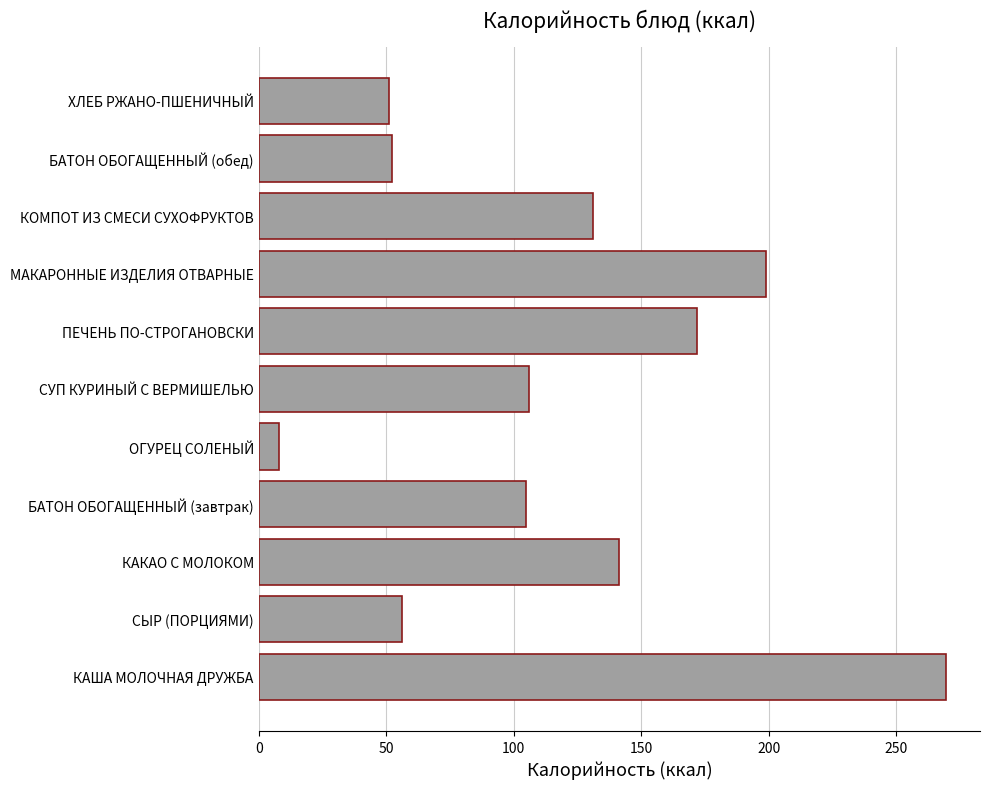

Which has a higher value, МАКАРОННЫЕ ИЗДЕЛИЯ ОТВАРНЫЕ or ПЕЧЕНЬ ПО-СТРОГАНОВСКИ?

МАКАРОННЫЕ ИЗДЕЛИЯ ОТВАРНЫЕ